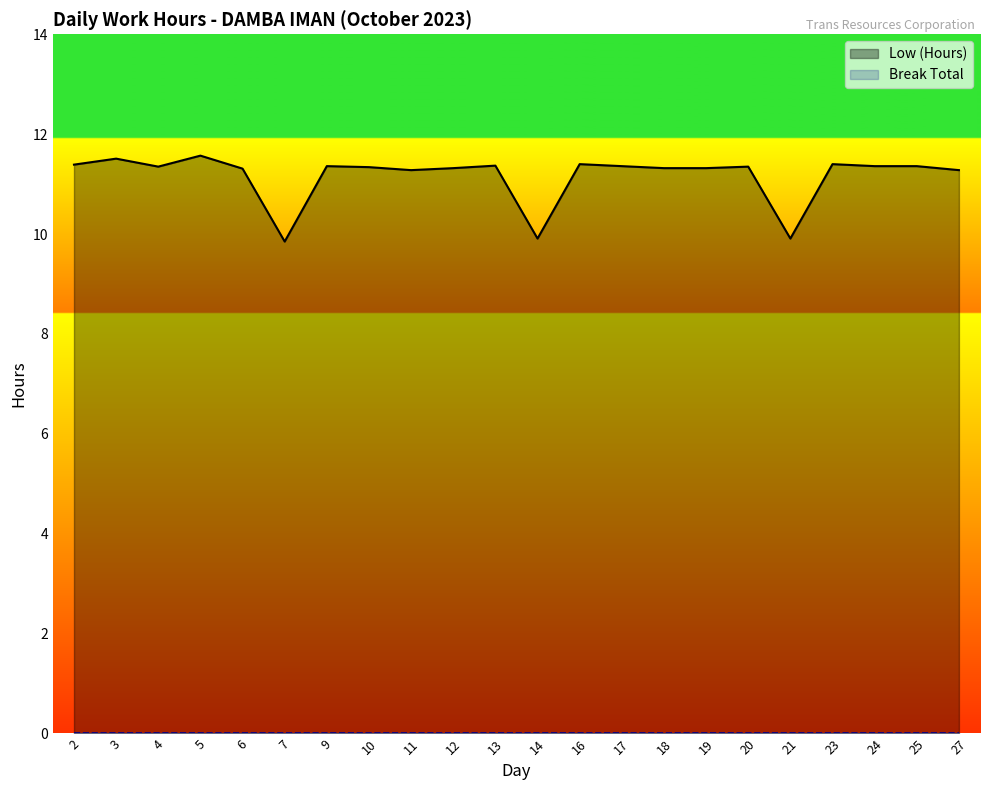

Reading left to right, transcribe all the data shown in this chart.

11.4	11.5	11.3	11.6	11.3	9.8	11.4	11.3	11.3	11.3	11.4	9.9	11.4	11.4	11.3	11.3	11.3	9.9	11.4	11.4	11.4	11.3